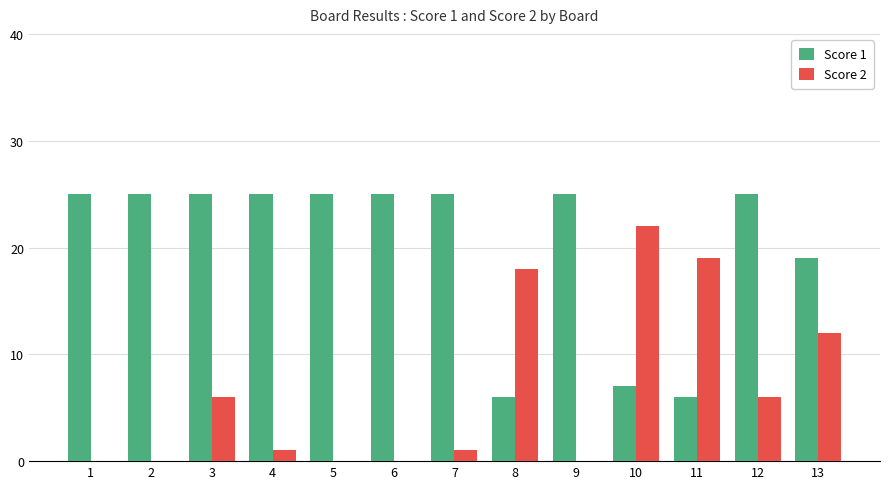

What is the greatest value displayed?

25